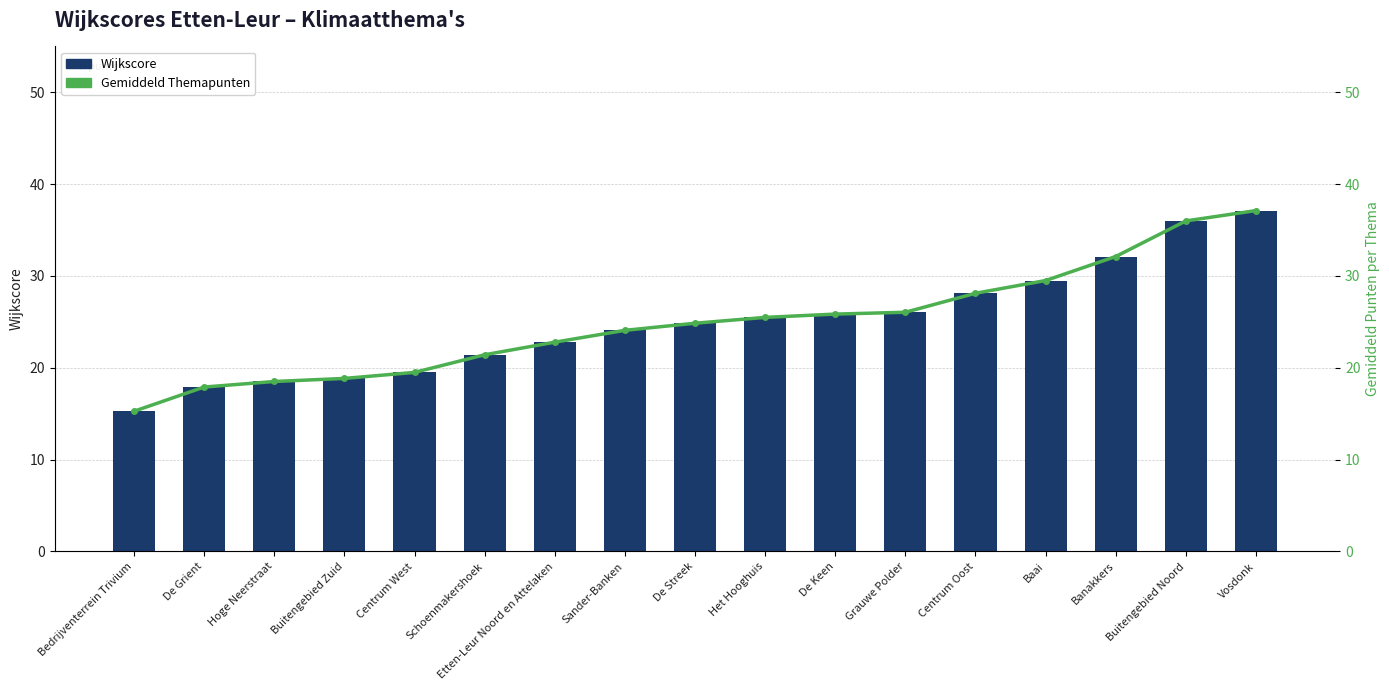

Reading left to right, extract all data points from this chart.

Wijkscore: 15.3	17.9	18.5	18.8	19.5	21.4	22.8	24.1	24.9	25.5	25.8	26.0	28.1	29.5	32.1	36.0	37.1
Gemiddeld Themapunten: 15.3	17.9	18.5	18.8	19.5	21.4	22.8	24.1	24.9	25.5	25.8	26.0	28.1	29.5	32.1	36.0	37.1